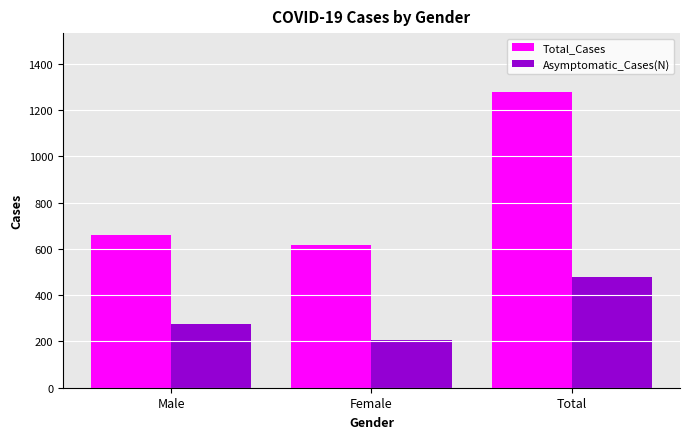

Reading left to right, list all the values displayed in this chart.

Total_Cases: 661	617	1278
Asymptomatic_Cases(N): 274	207	481